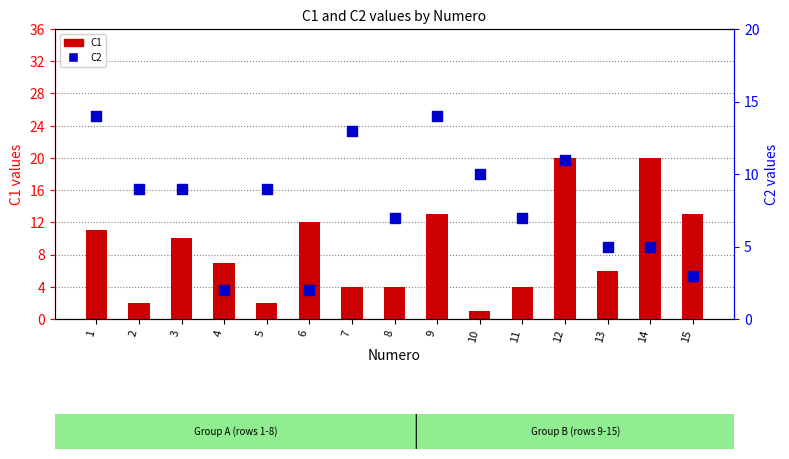

Is the value of C2 at 9 greater than the value of C1 at 1?

Yes